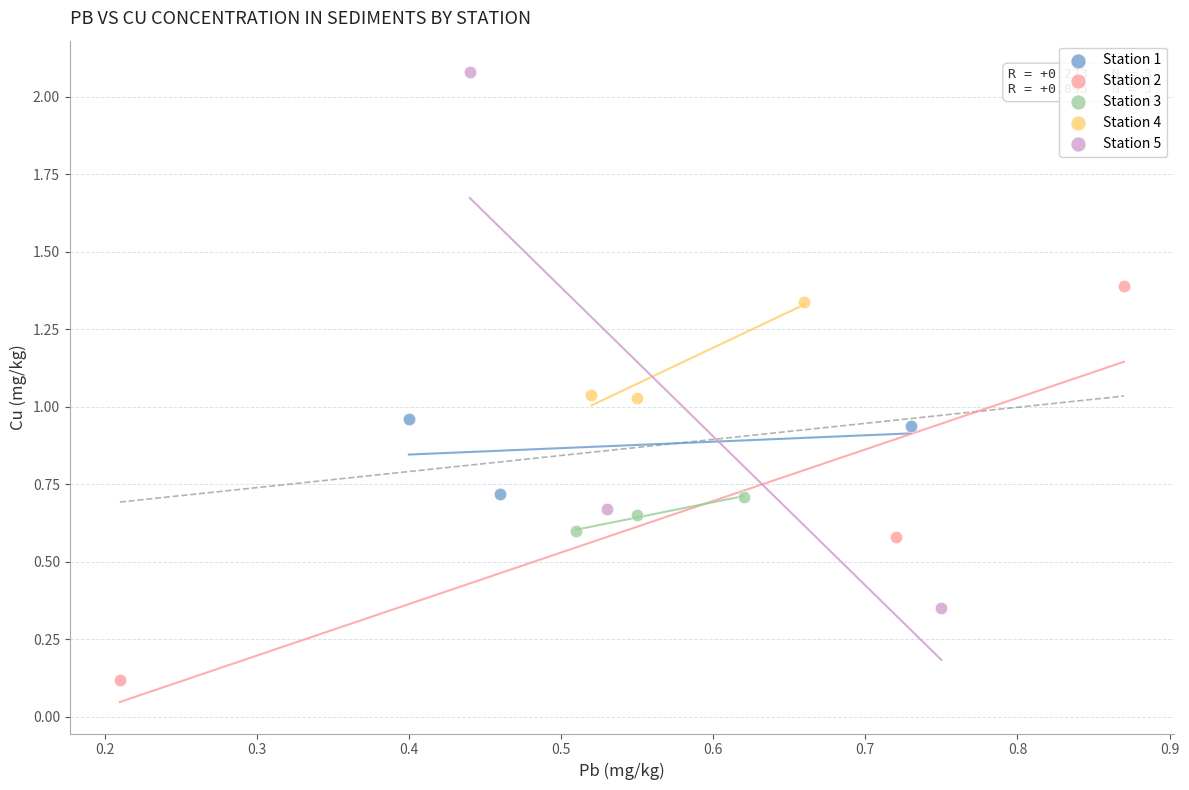

Which series contains the lowest Y value?

Station 2